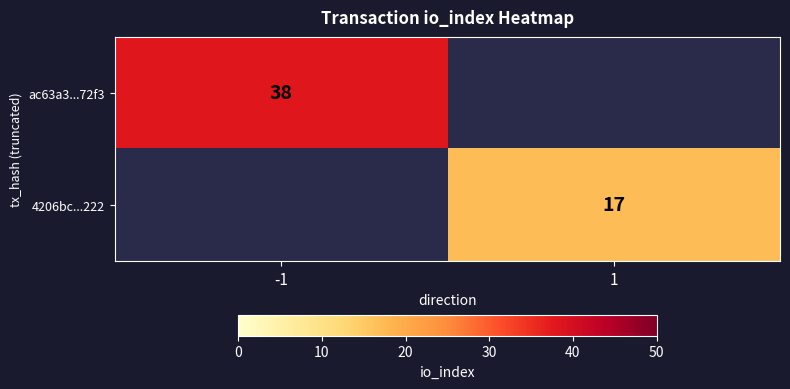

The value of 4206bc...222 at 1 is 17. True or false?

True